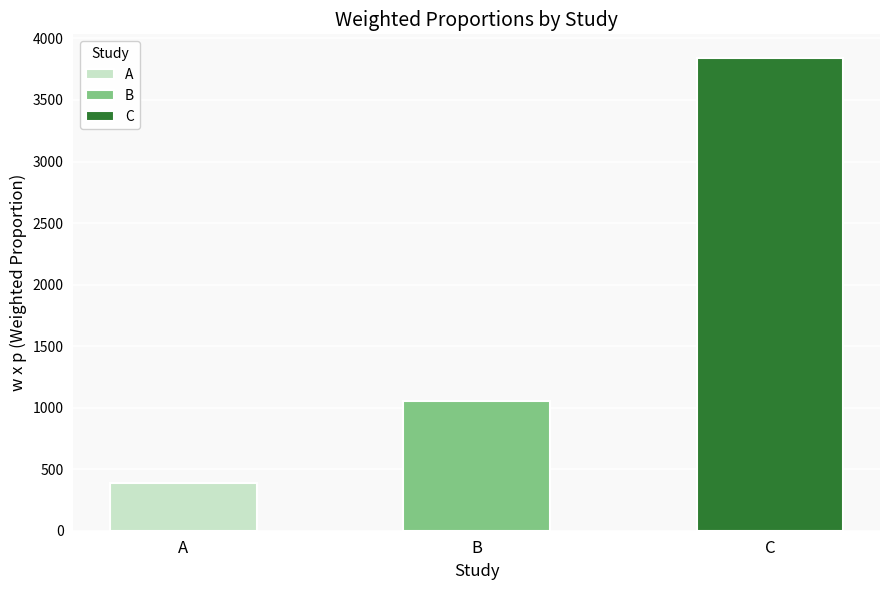

The chart shows a value of 5740.7 at C. True or false?

False